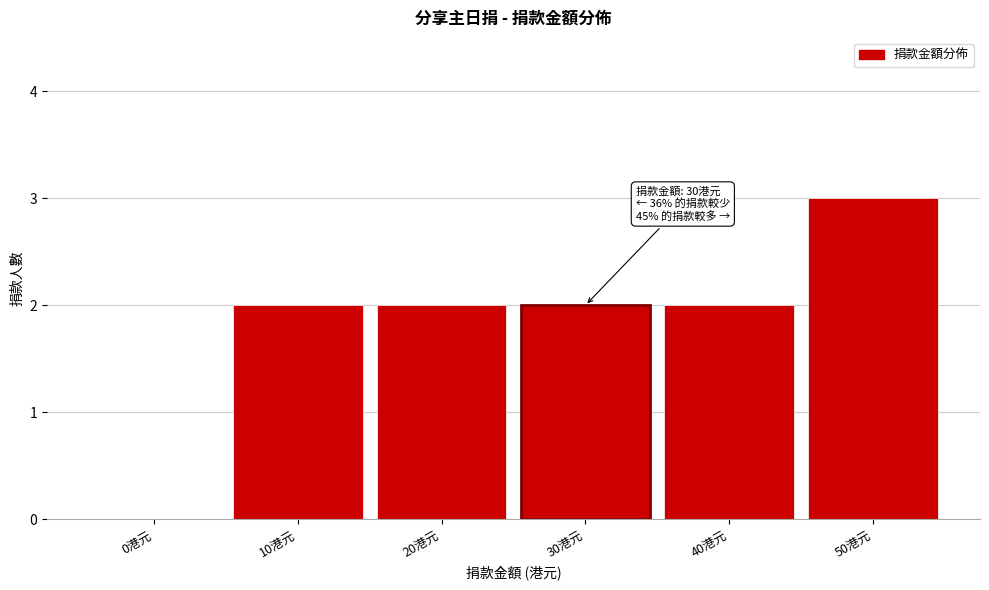

Reading right to left, transcribe all the data shown in this chart.

50港元=3	40港元=2	30港元=2	20港元=2	10港元=2	0港元=0